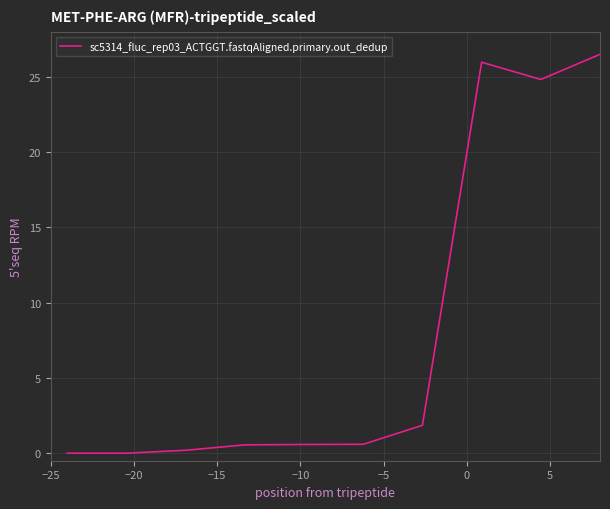

What is the greatest value displayed?

26.5